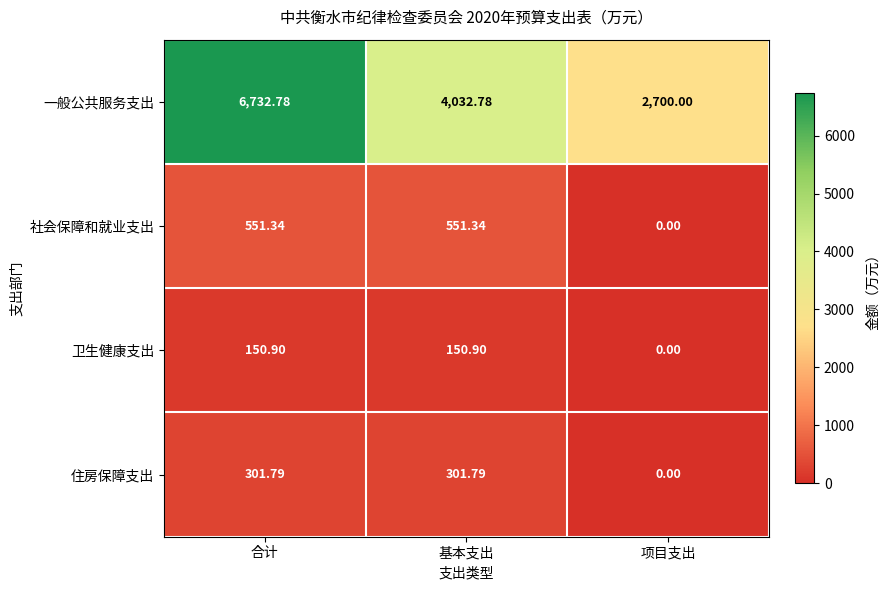

At how many categories does at least one series exceed 1742?

3